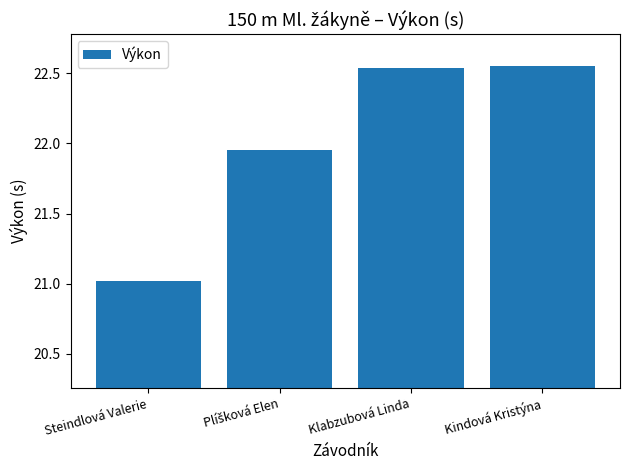

How many bars are there in total?

4